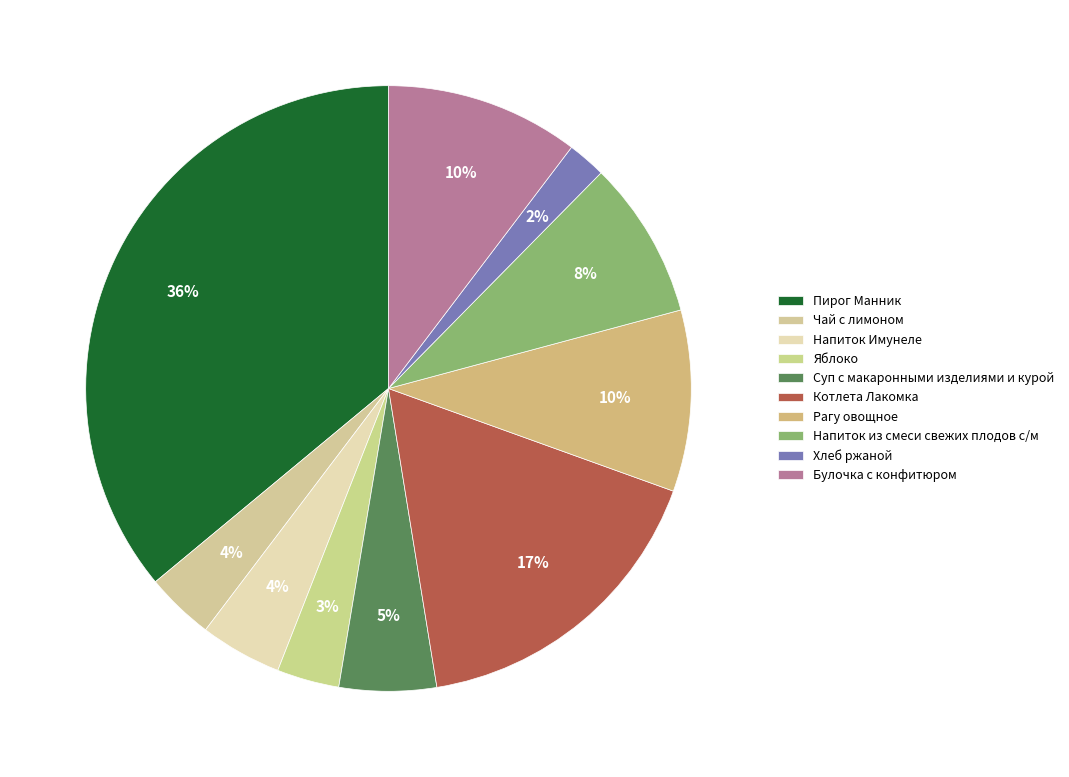

What is the smallest slice in the pie chart?

Хлеб ржаной